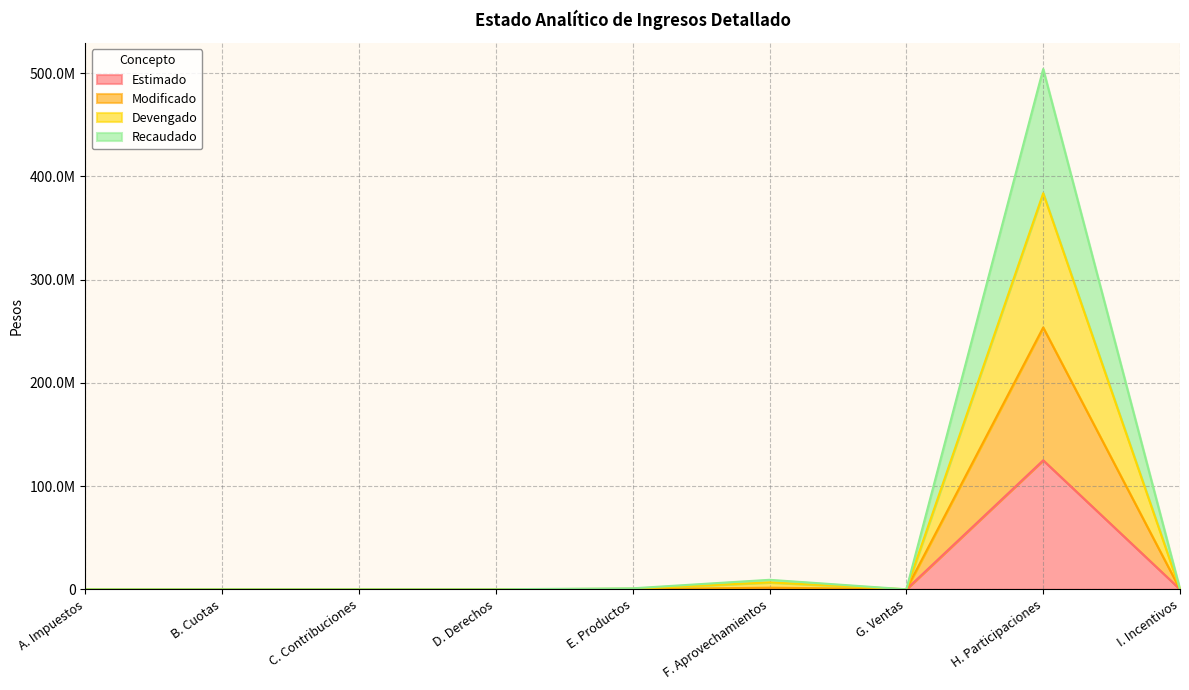

How many data points in Modificado are above 0?

4